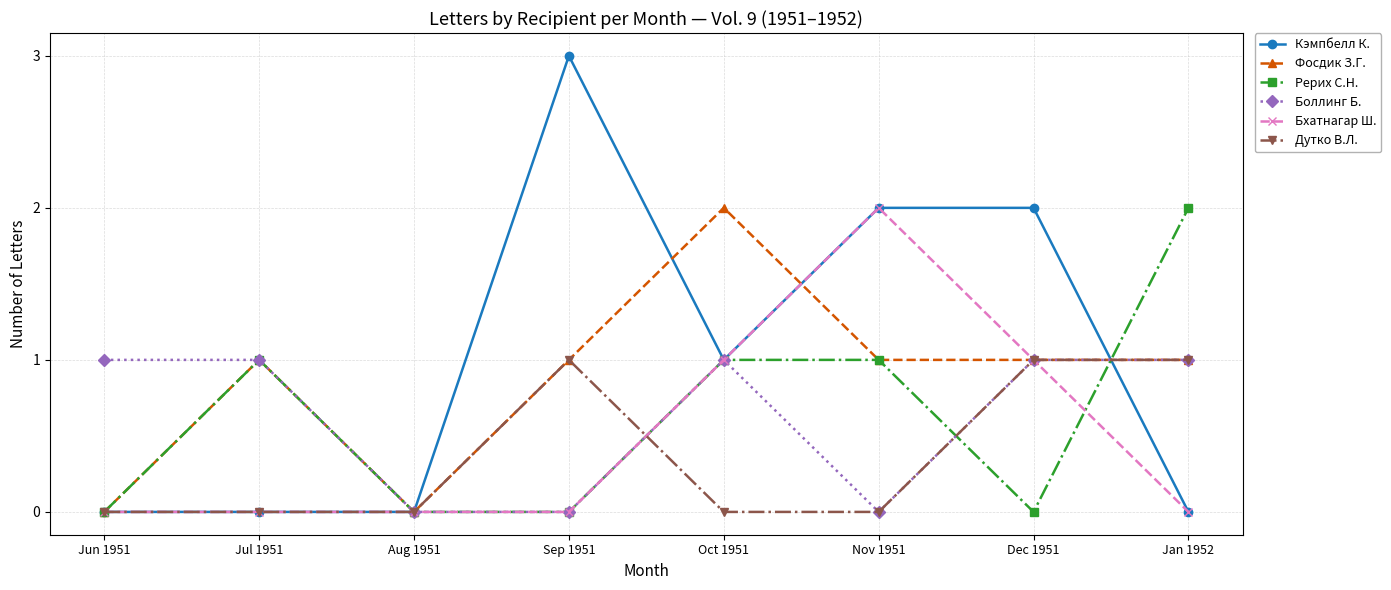

What is the approximate value of Дутко В.Л. at Sep 1951?

1